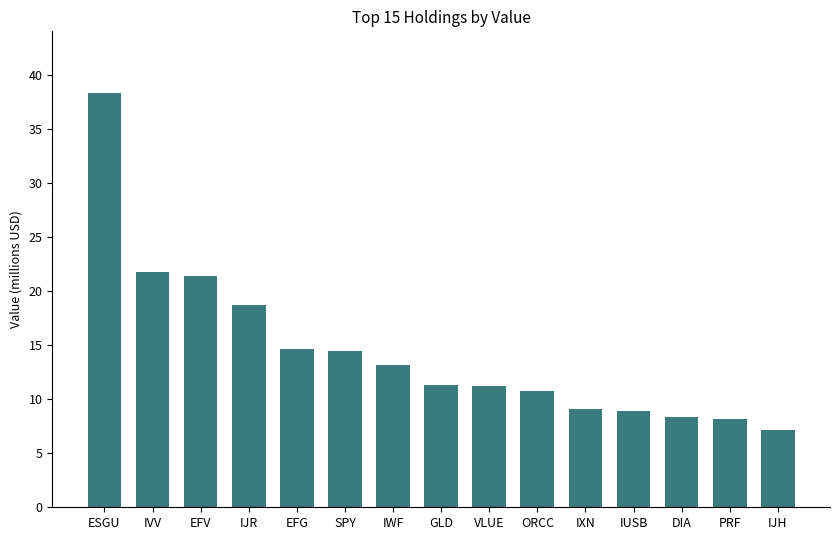

What position from the right is SPY?

10